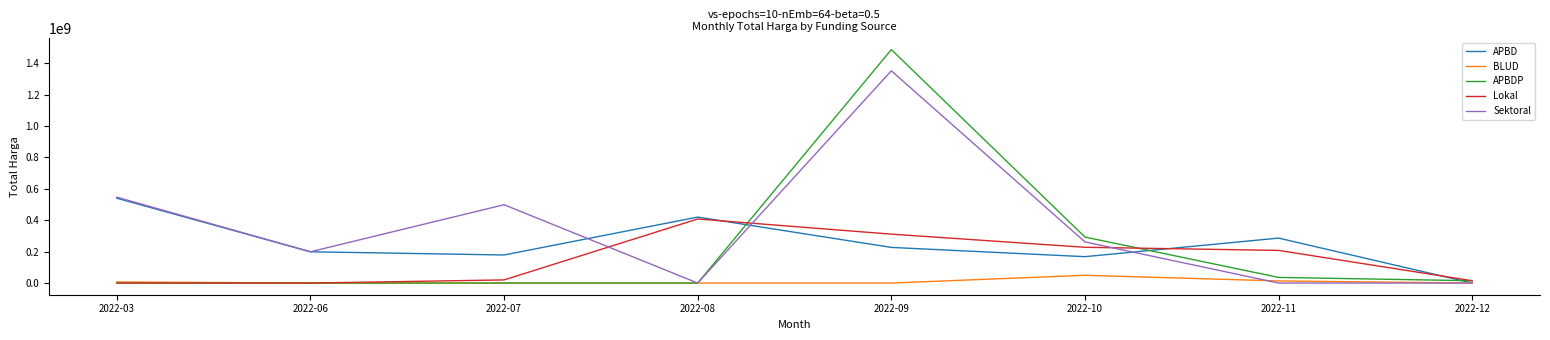

Which series has the largest total across all categories?

Sektoral